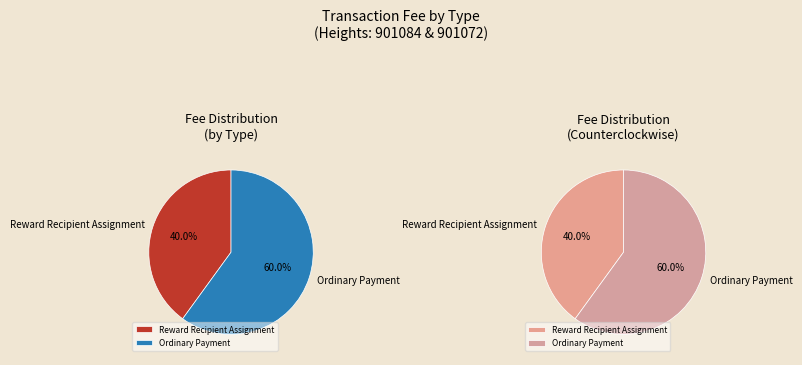

Which slice is the smallest?

Reward Recipient Assignment